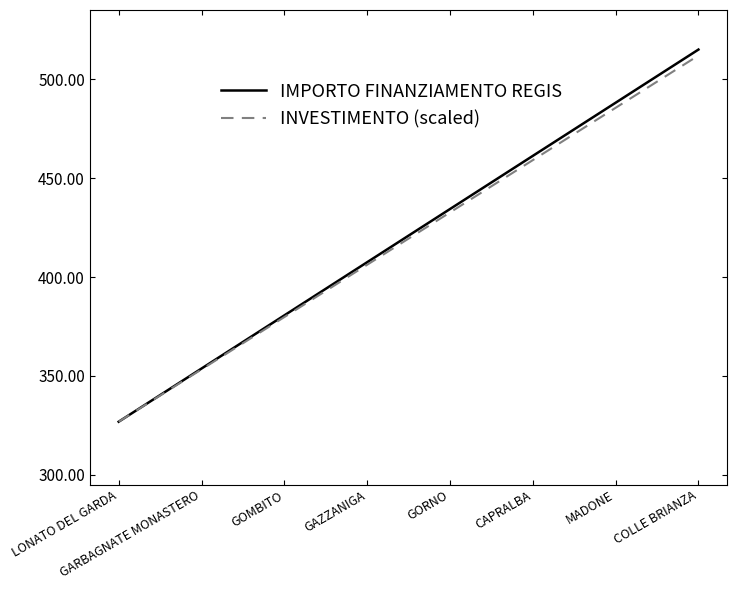

What is the highest value of the IMPORTO FINANZIAMENTO REGIS series?

515.0